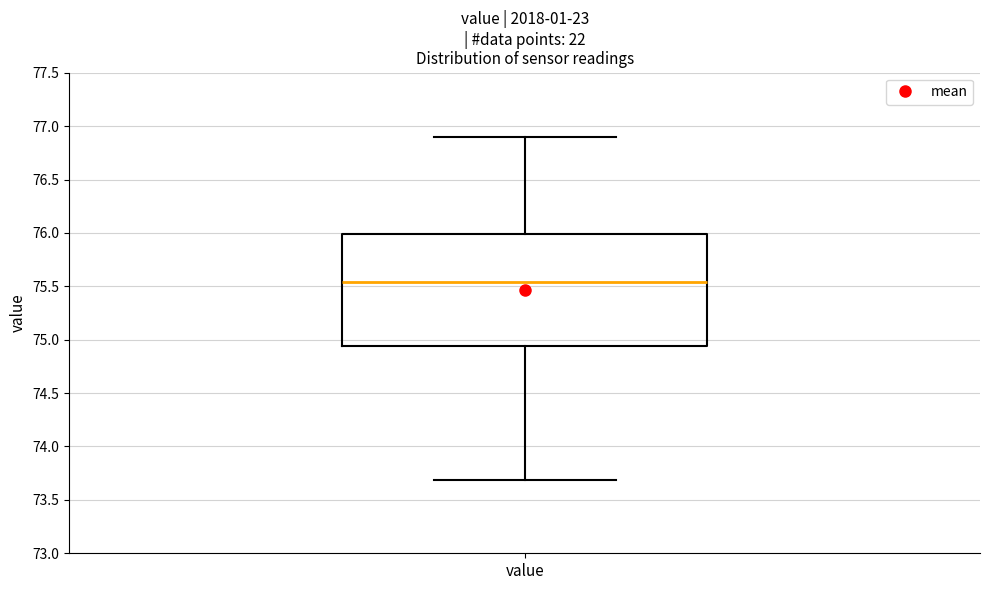

Read this box plot against the y-axis: the position of the median line, the range covered by the box, and the ends of both whiskers. The values are not printed on the chart, so give them approximately, as read against the axis.

median 75.55, box 74.95 to 76.00, whiskers 73.70 to 76.90